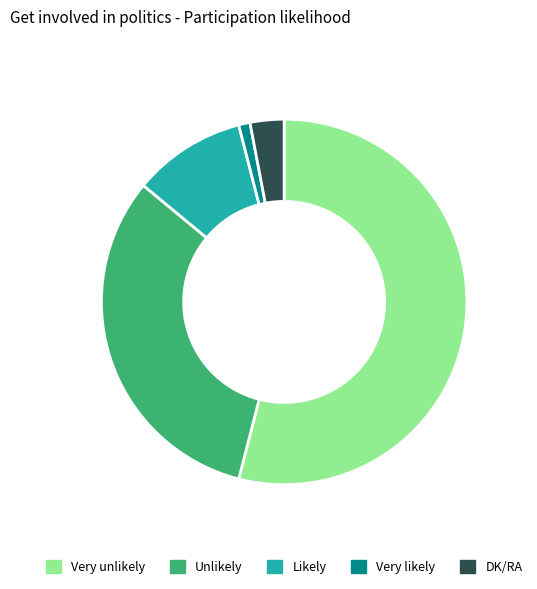

How many slices are in this pie chart?

5